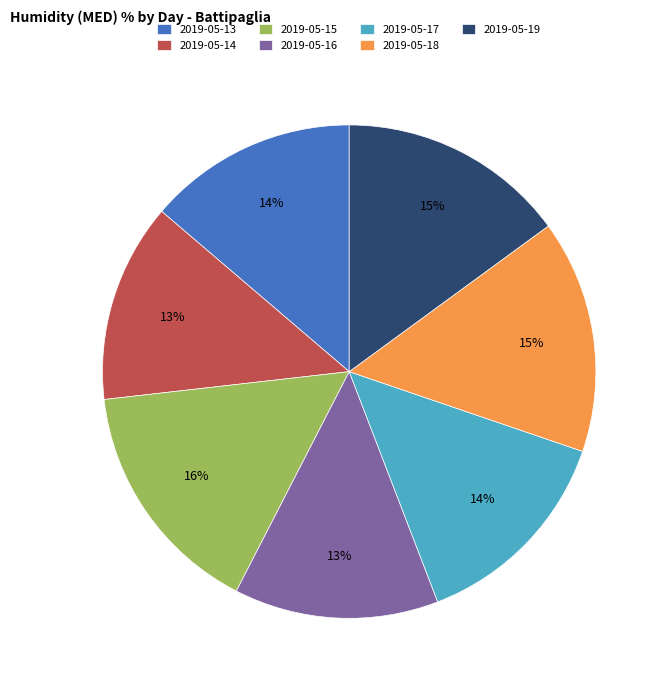

What is the ratio of the value at 2019-05-14 to the value at 2019-05-18?

0.9